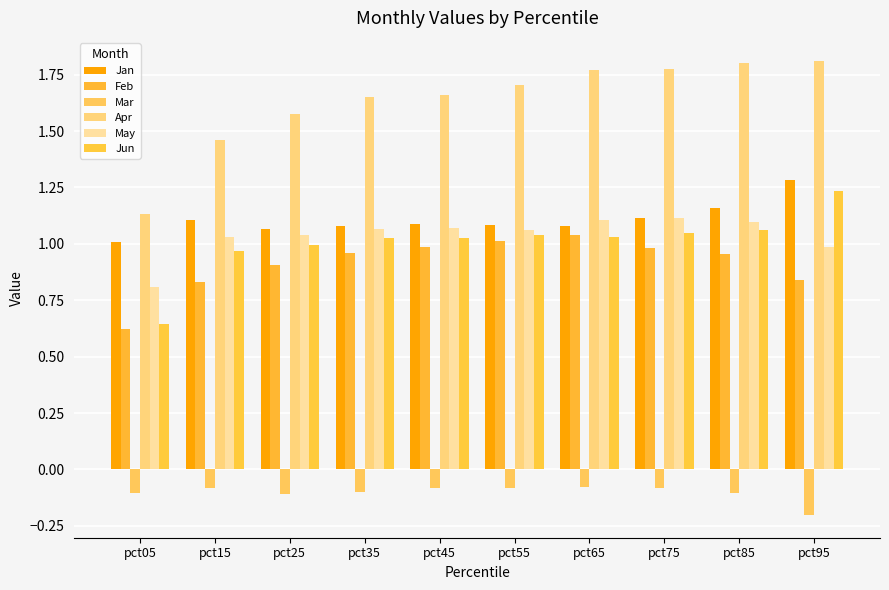

What is the difference between the highest and lowest values at pct75?

1.9